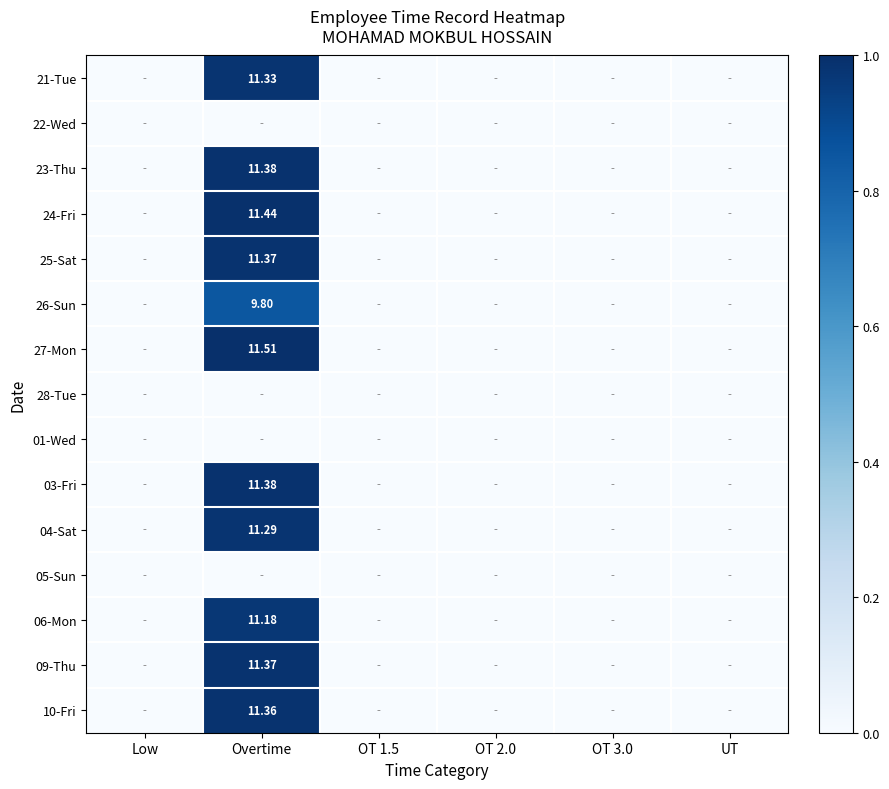

Which has a higher value, OT 1.5 or Low?

OT 1.5